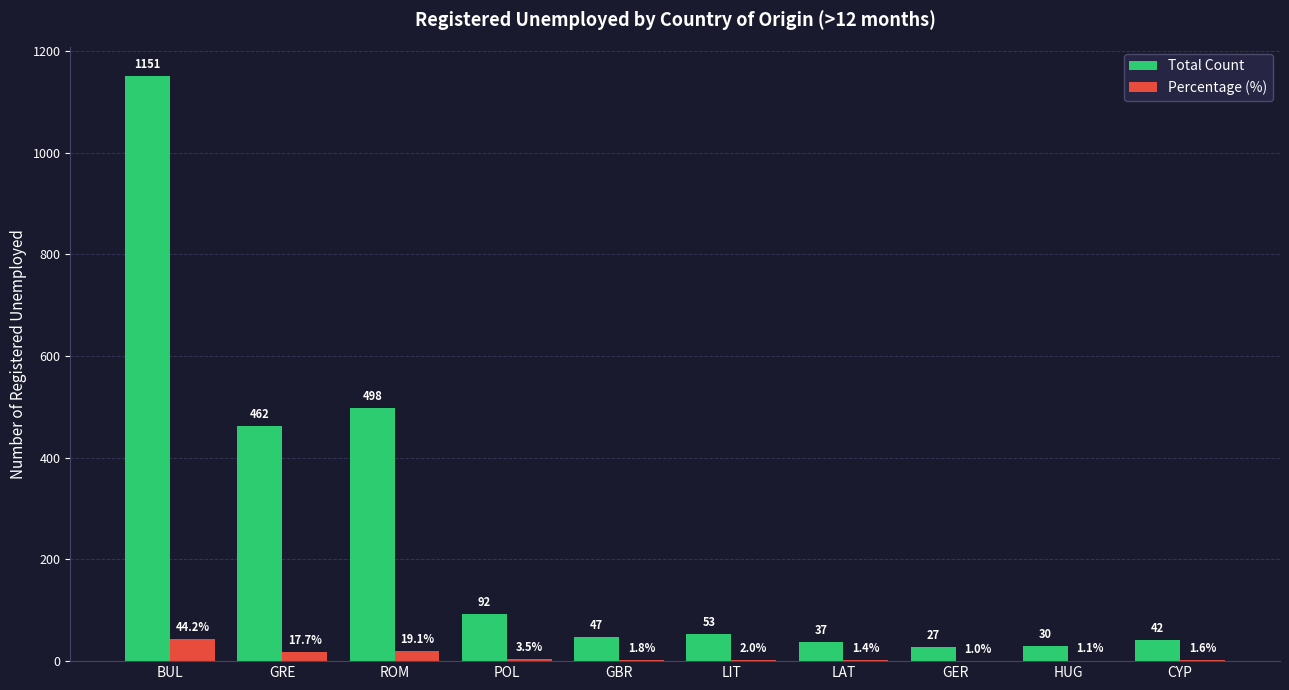

At which category does the chart reach its peak across all series?

BUL